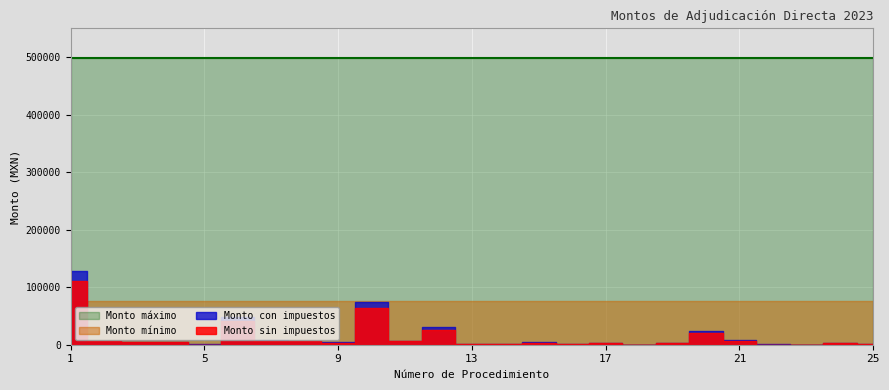

Between which two adjacent categories do Monto con impuestos and Monto mínimo first intersect?

1 and 2